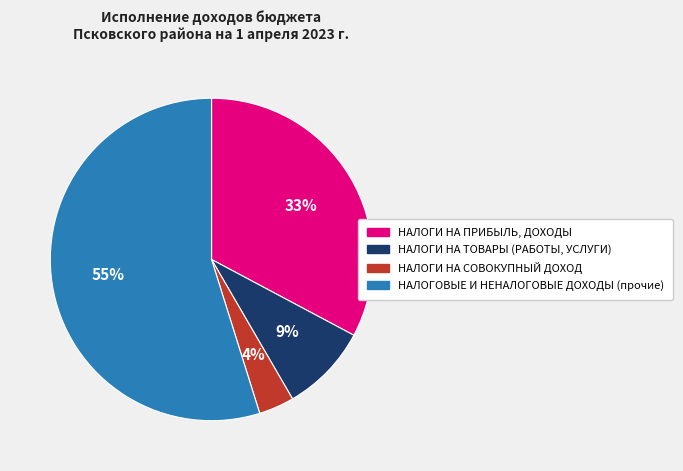

Which has a higher value, НАЛОГОВЫЕ И НЕНАЛОГОВЫЕ ДОХОДЫ (прочие) or НАЛОГИ НА СОВОКУПНЫЙ ДОХОД?

НАЛОГОВЫЕ И НЕНАЛОГОВЫЕ ДОХОДЫ (прочие)